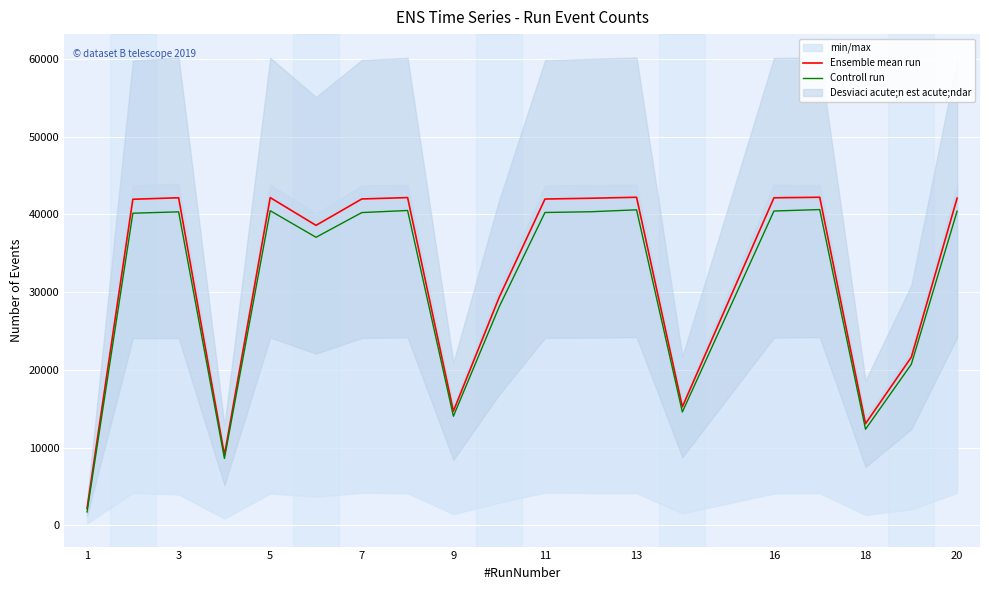

Which series has the largest total across all categories?

Ensemble mean run